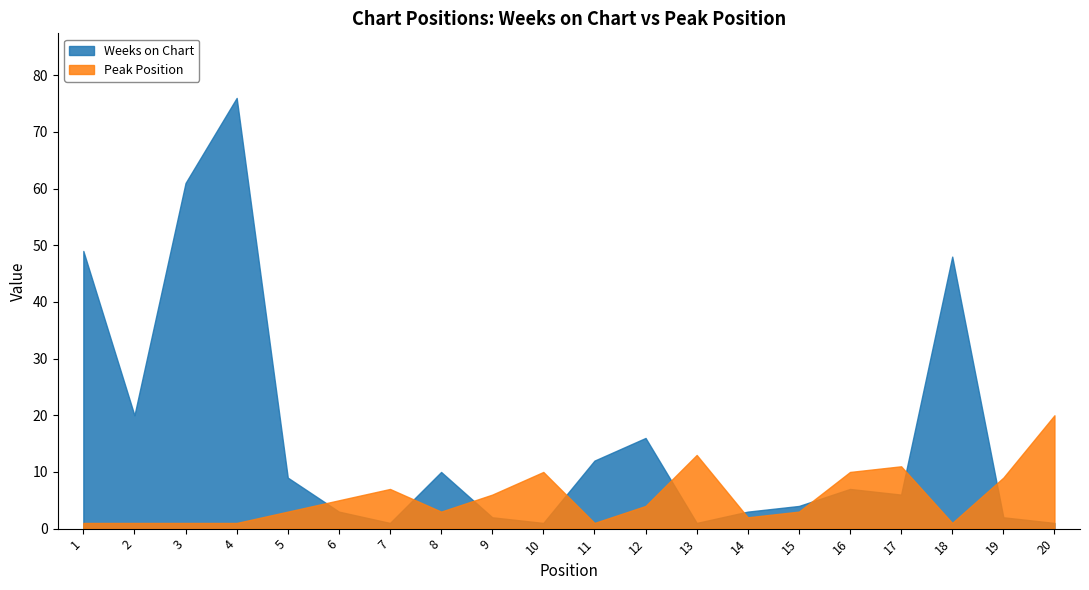

What is the greatest value displayed?

76